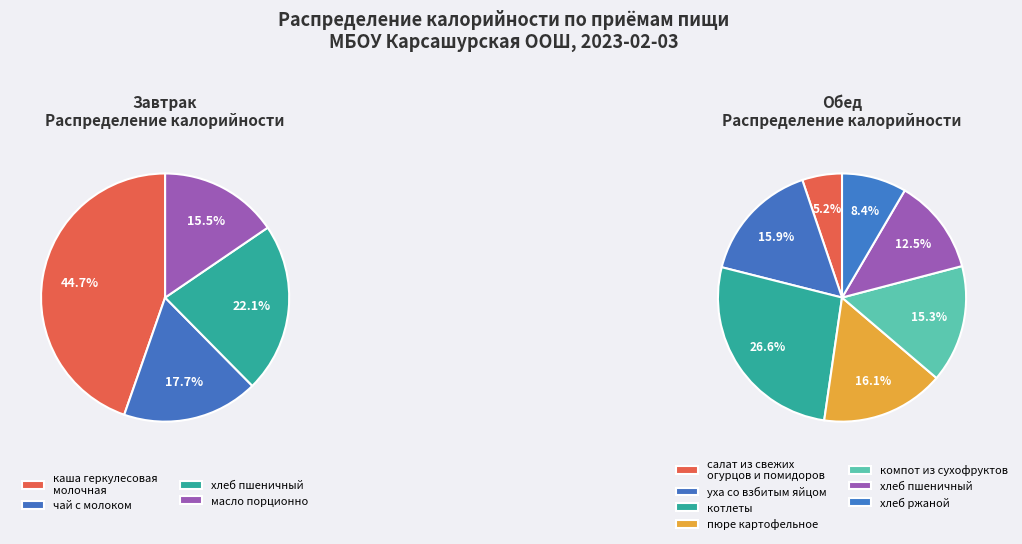

Count the number of slices in the pie.

11